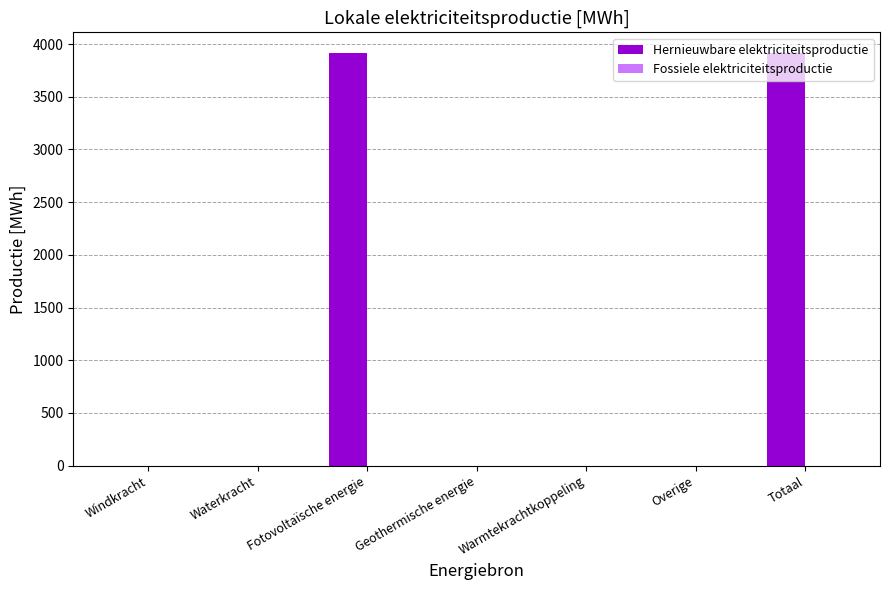

What is the sum of the values at Overige and Fotovoltaïsche energie?

3915.1